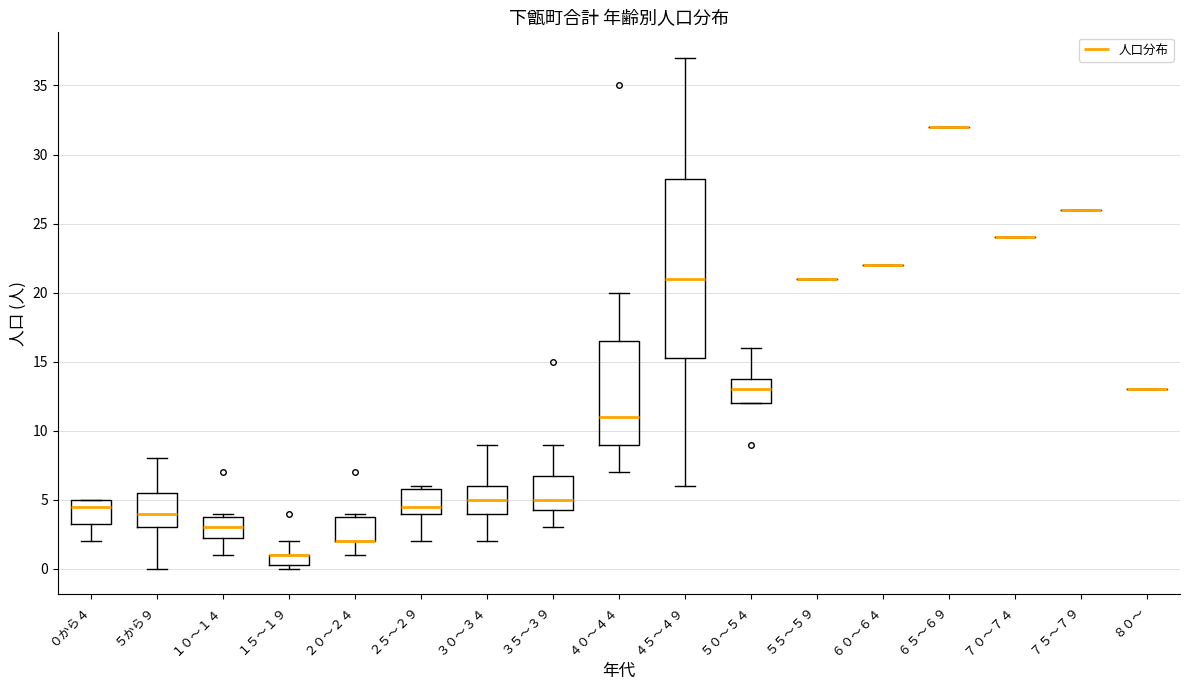

Where is the lower edge of the box for ５０～５４ on the y-axis? The values are not printed on the chart, so give them approximately, as read against the axis.

12.0